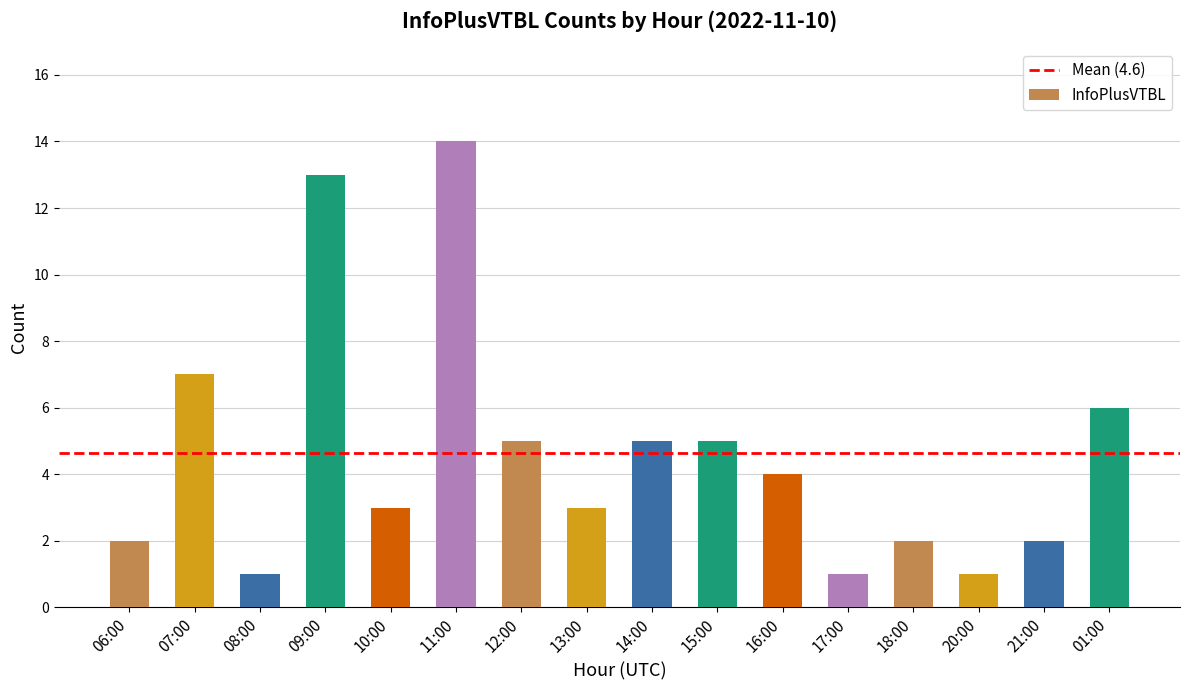

The value at 01:00 is 6. True or false?

True